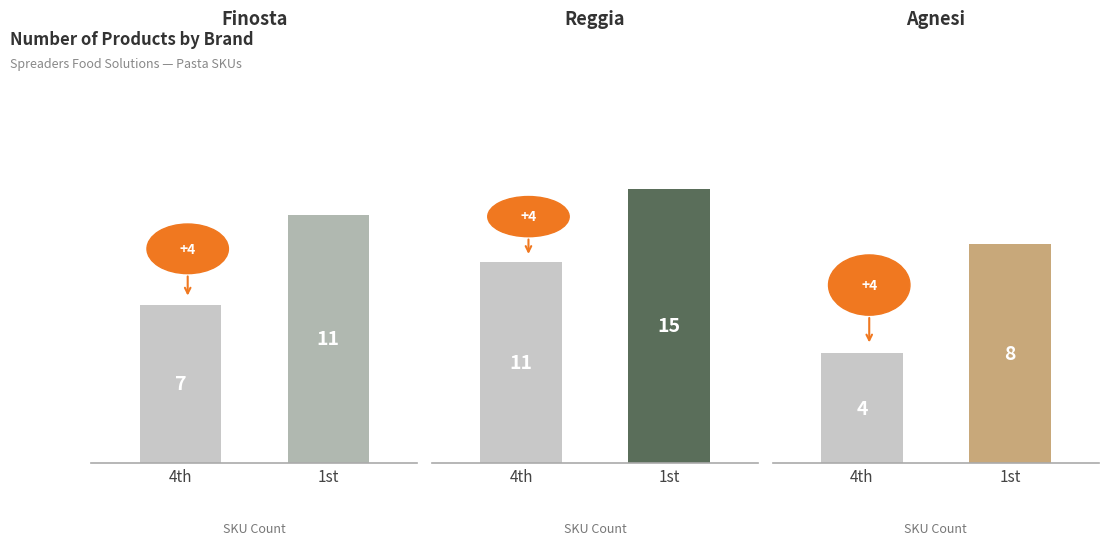

What is the minimum value shown in the chart?

4